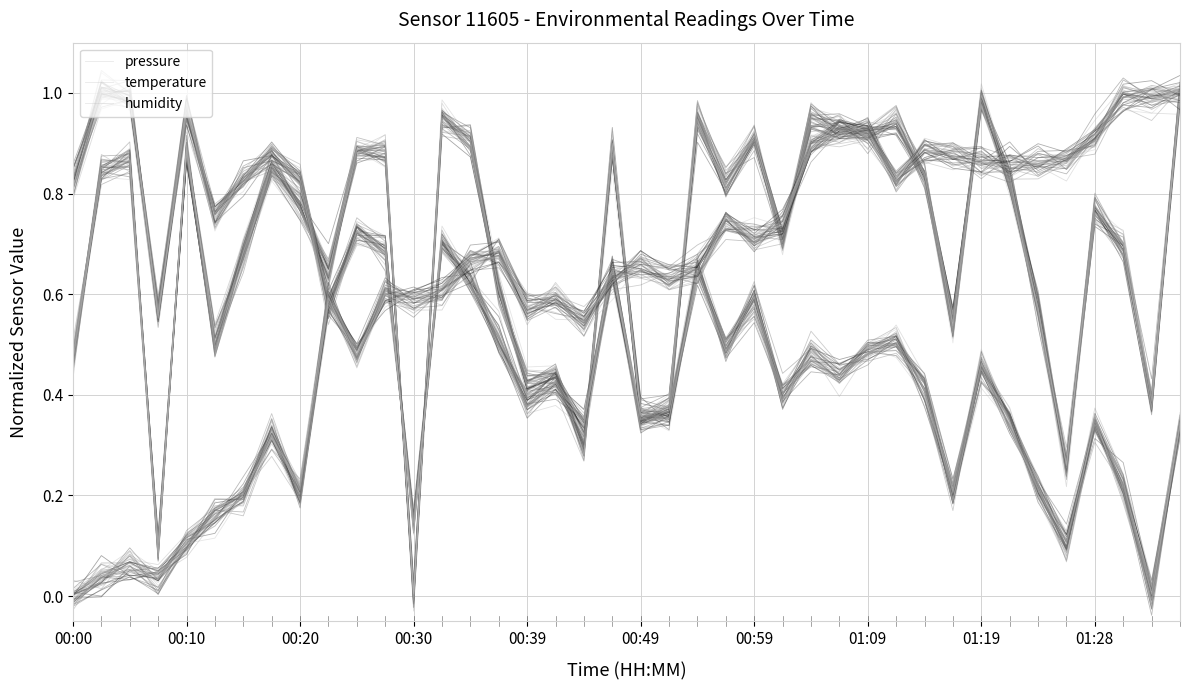

Between which two adjacent categories do pressure and humidity first intersect?

11 and 12